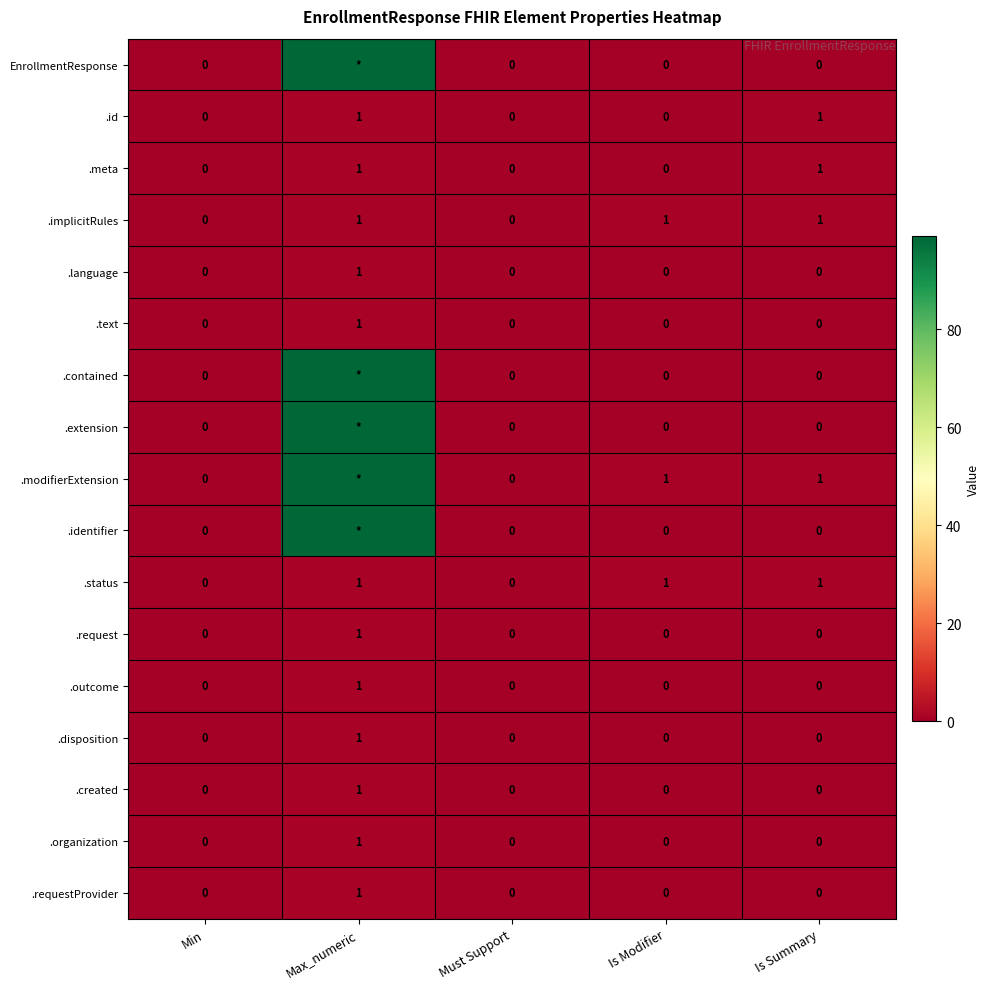

What is the sum of all .status values?

3